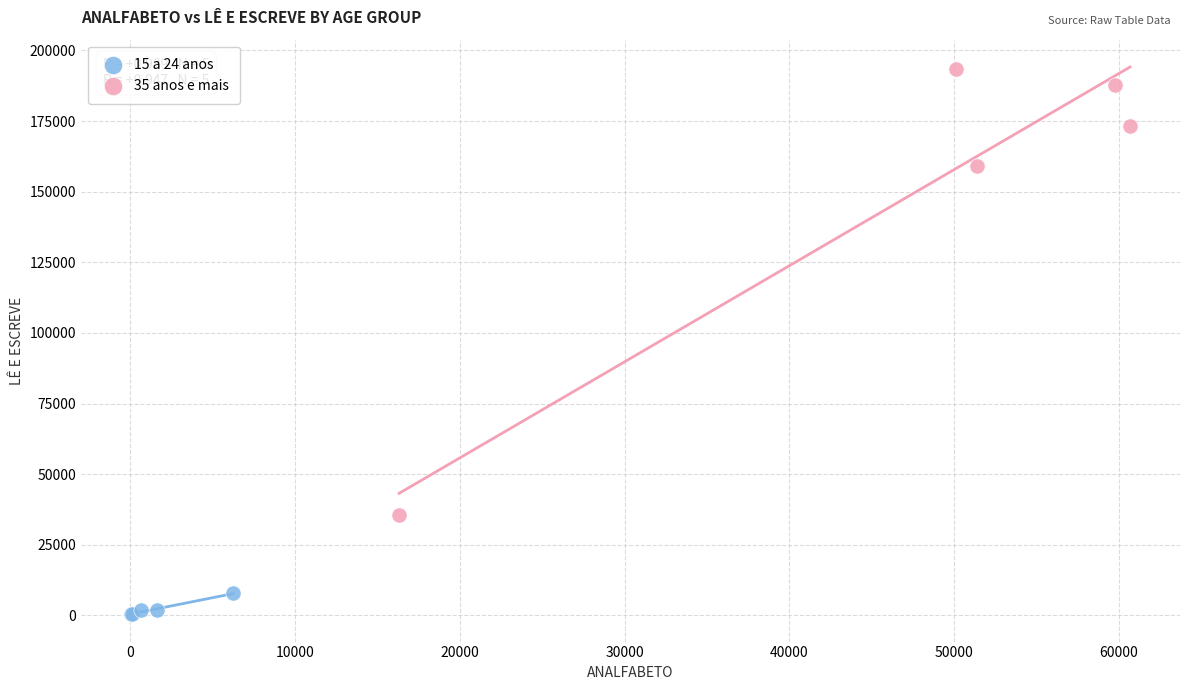

Which series reaches the maximum Y coordinate?

35 anos e mais